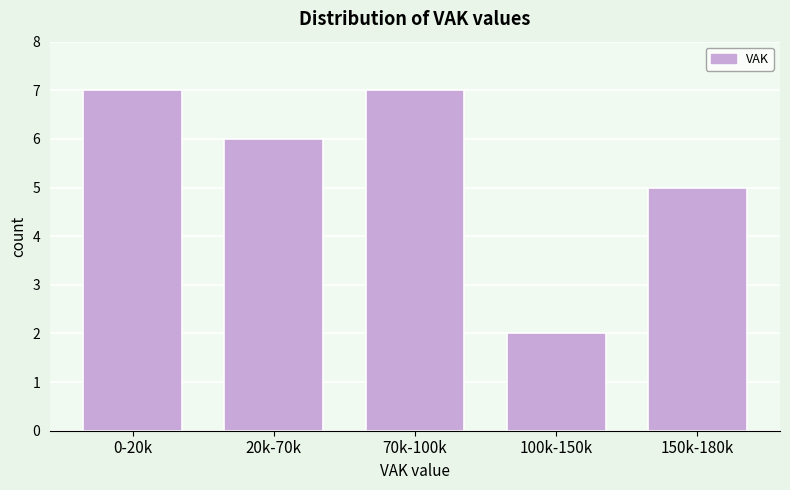

Reading left to right, extract all data points from this chart.

7	6	7	2	5